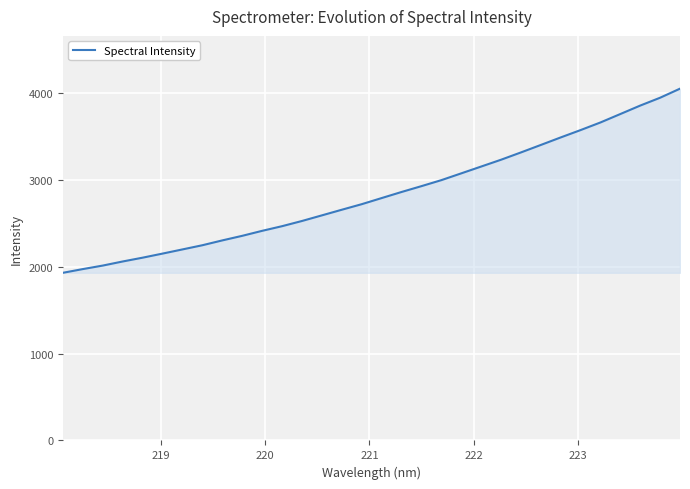

What is the minimum value shown in the chart?

1929.7